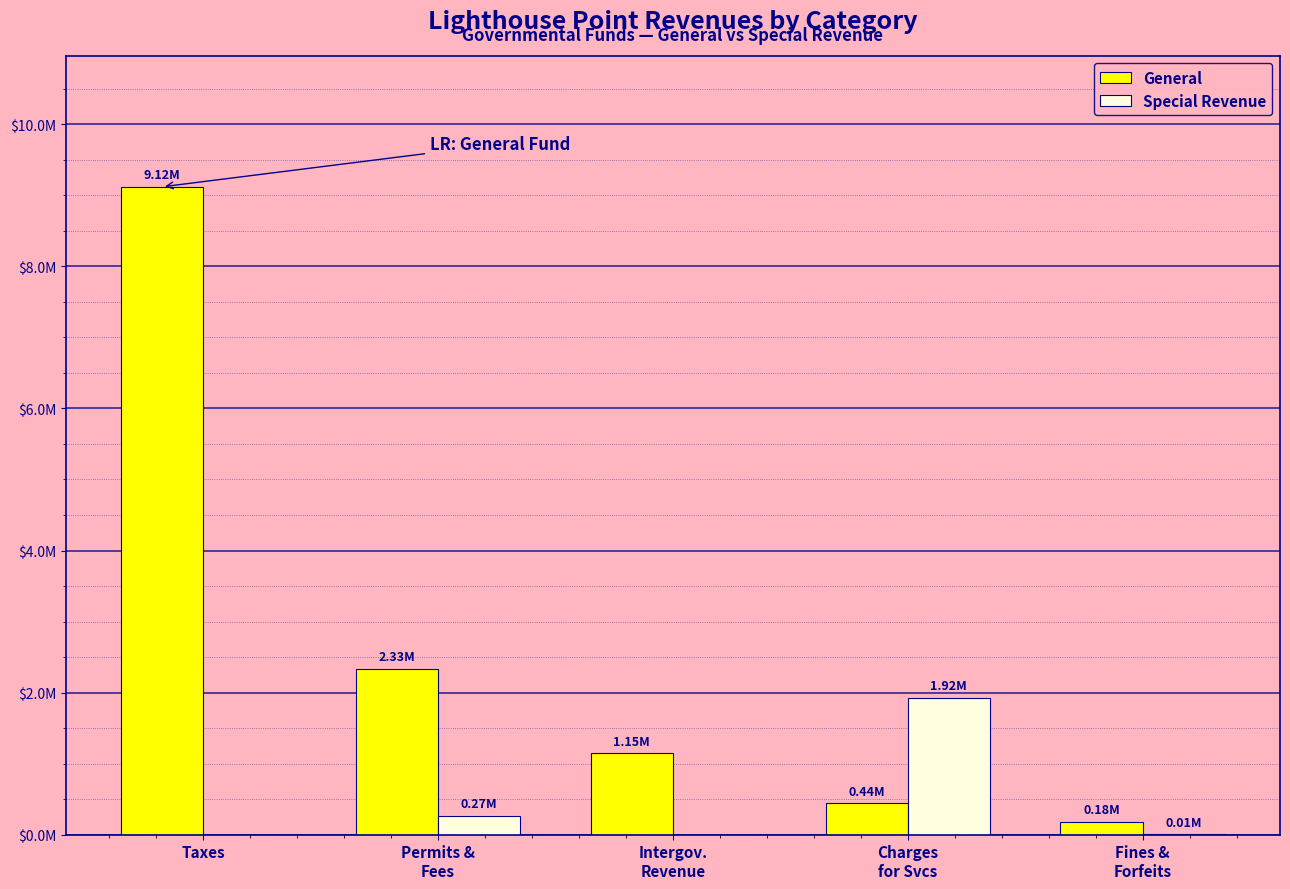

Which label corresponds to the largest value in the chart?

Taxes